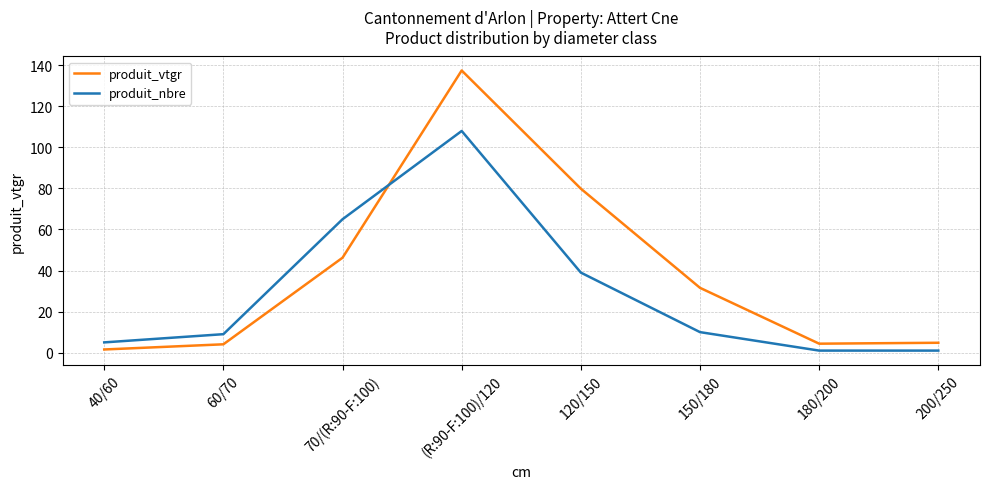

List the series in order of their peak value, lowest first.

produit_nbre, produit_vtgr